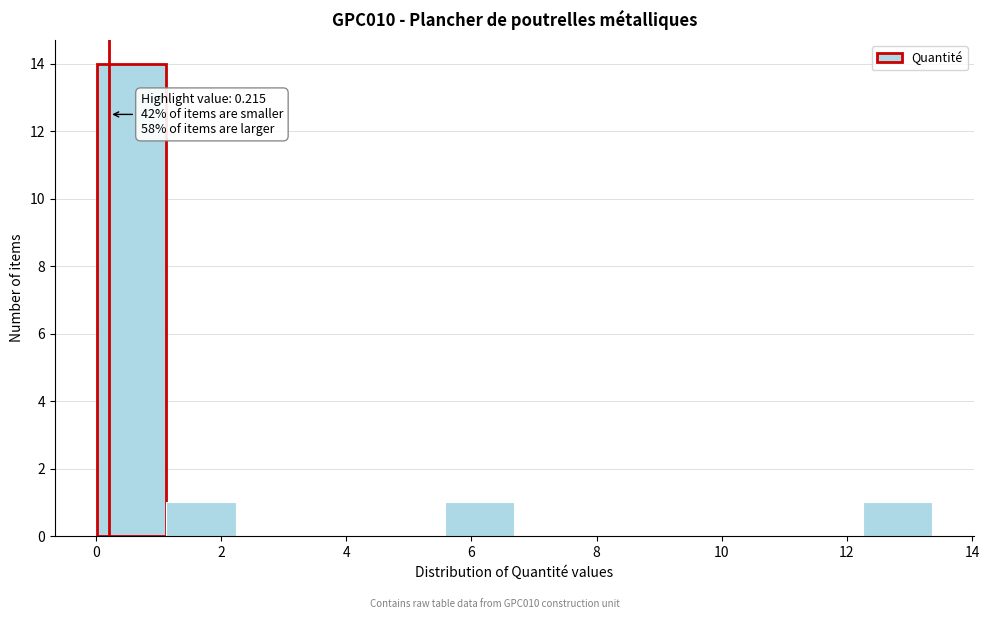

Which range on the x-axis has the tallest bar?

0.0 to 1.2